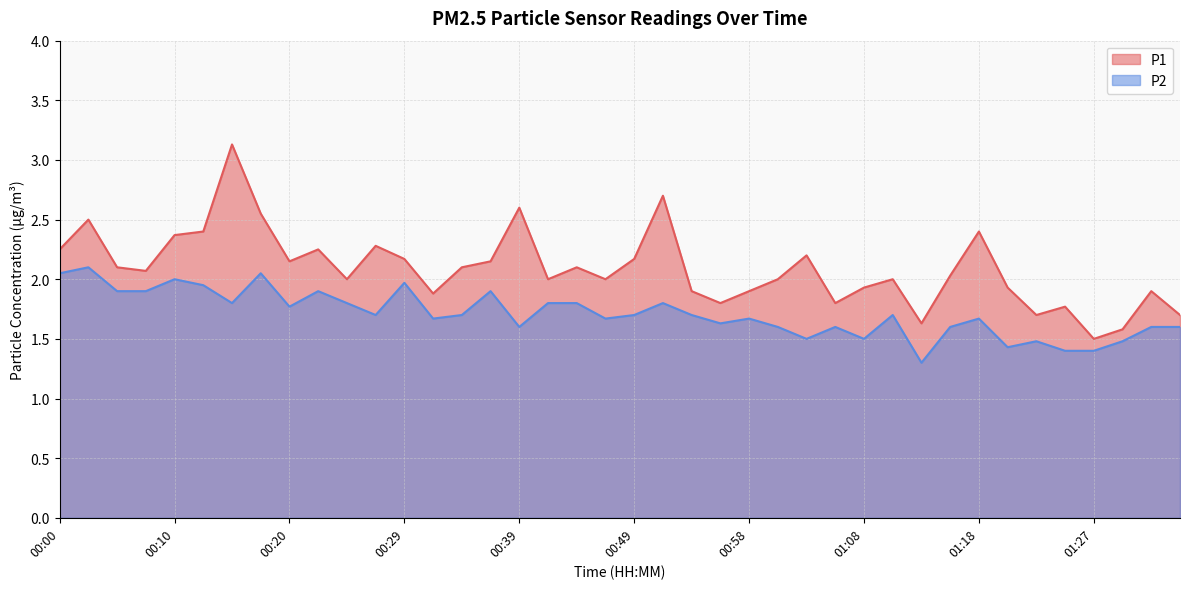

Which series has the largest range (max minus min)?

P1